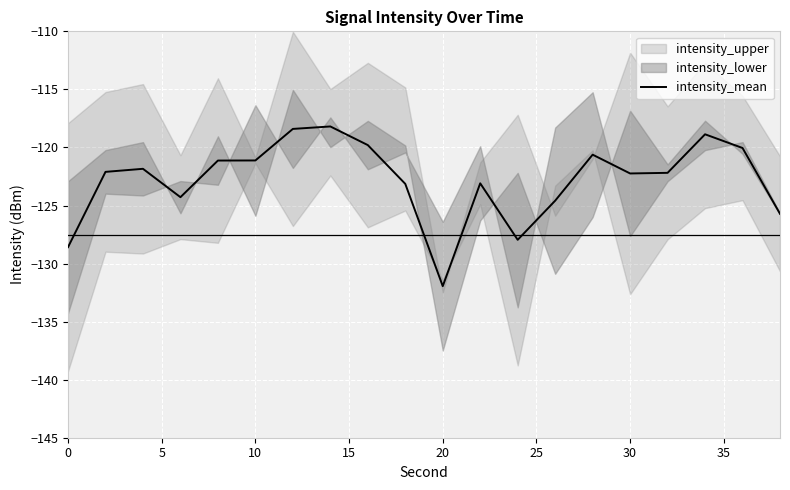

Which category has the lowest value in the intensity_mean series?

20